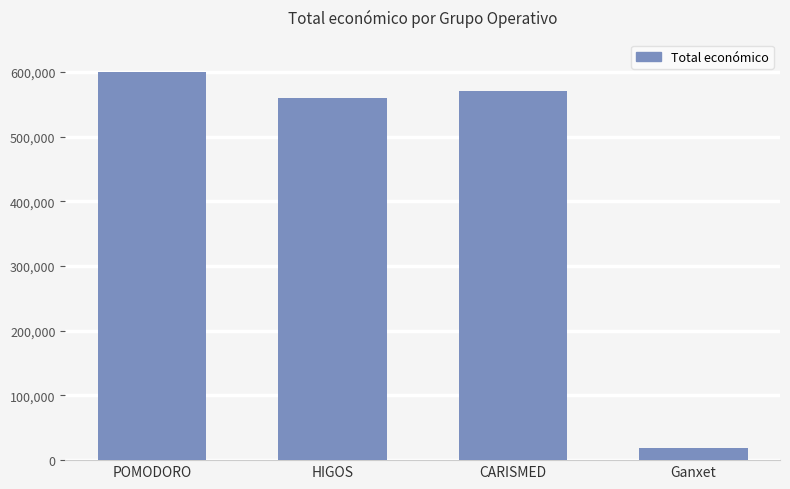

What is the sum of the values at Ganxet and CARISMED?

589501